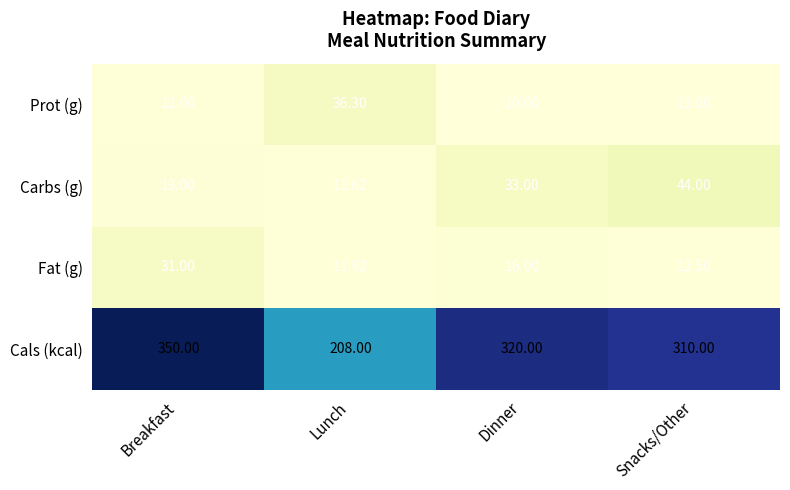

Which series has the largest total across all categories?

Cals (kcal)